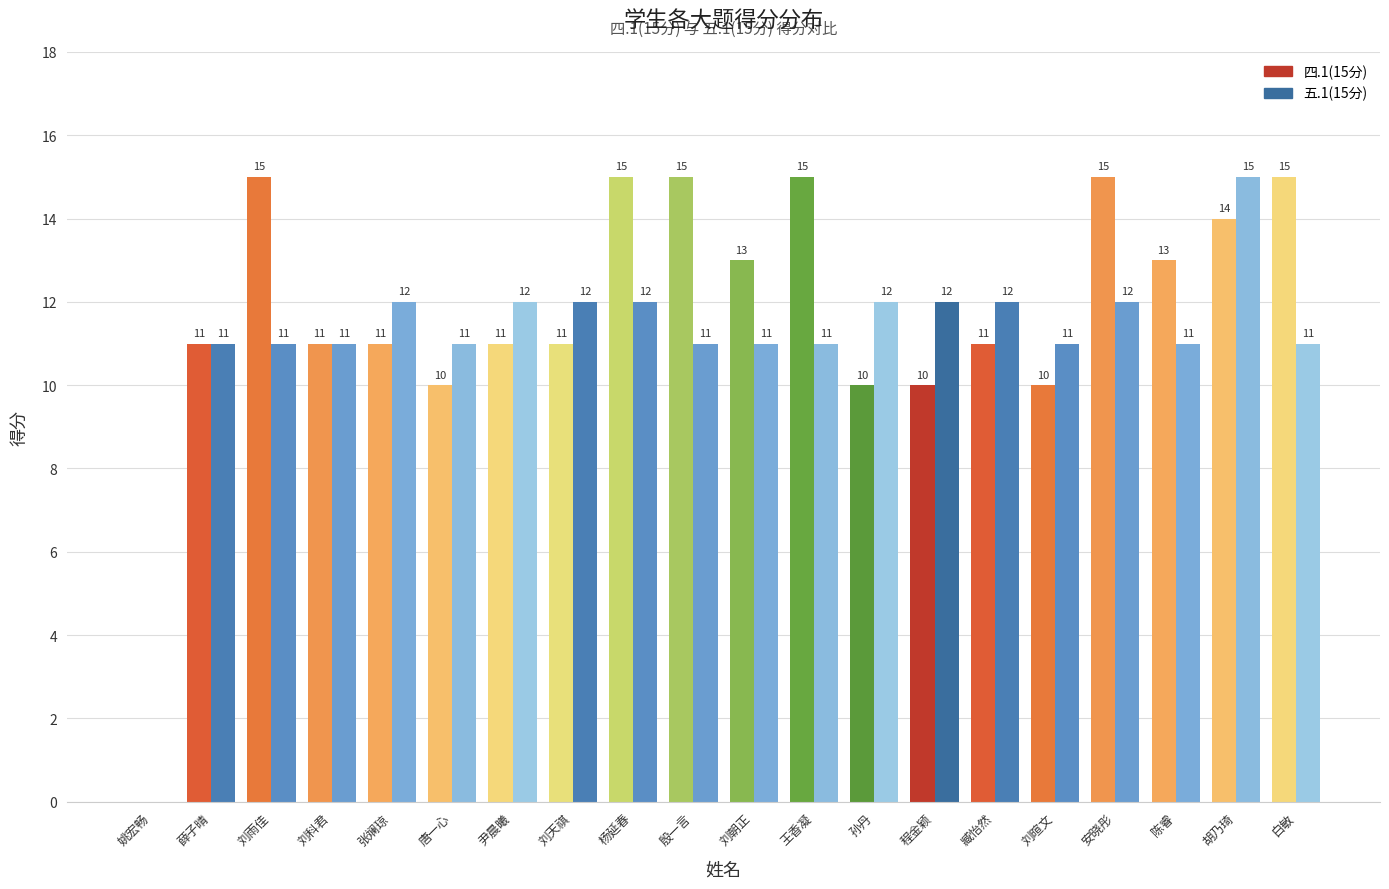

What is the maximum value for 五.1(15分)?

15